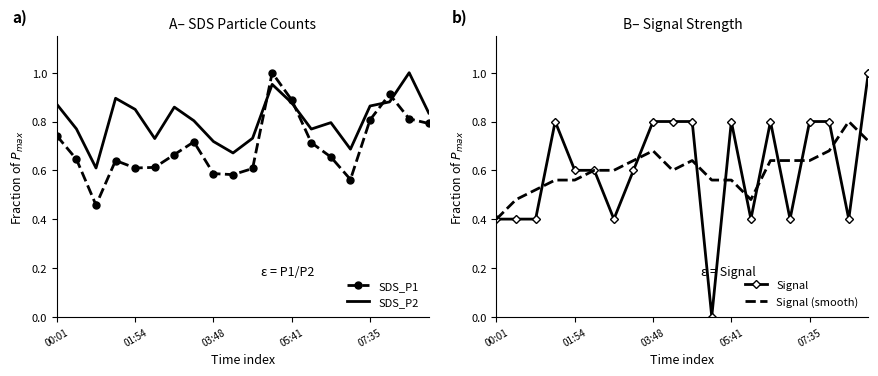

Which series changed the most between 6 and 14?

Signal